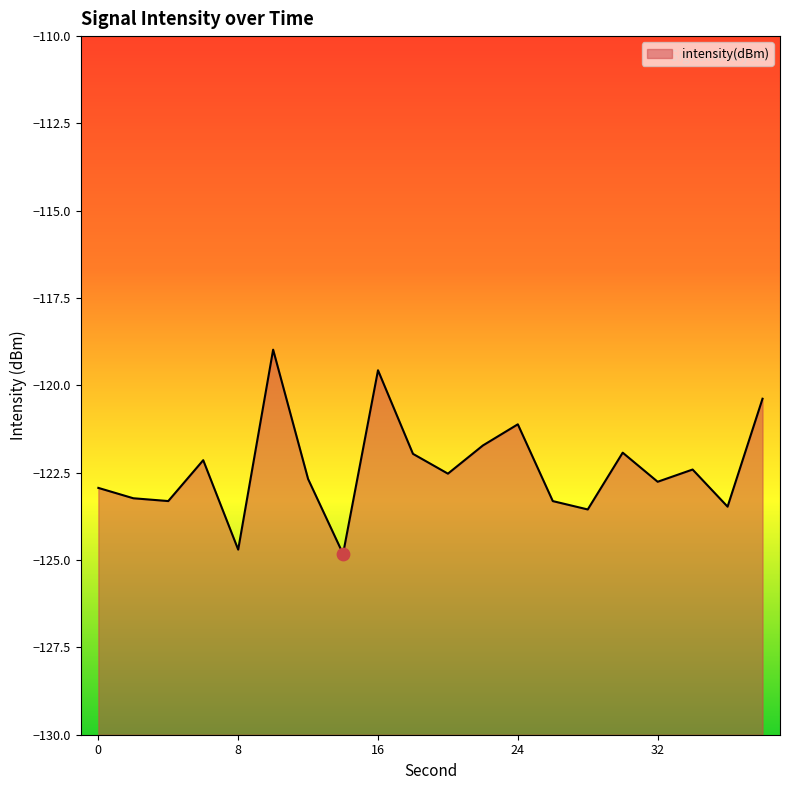

Between 36 and 24, which is larger?

24